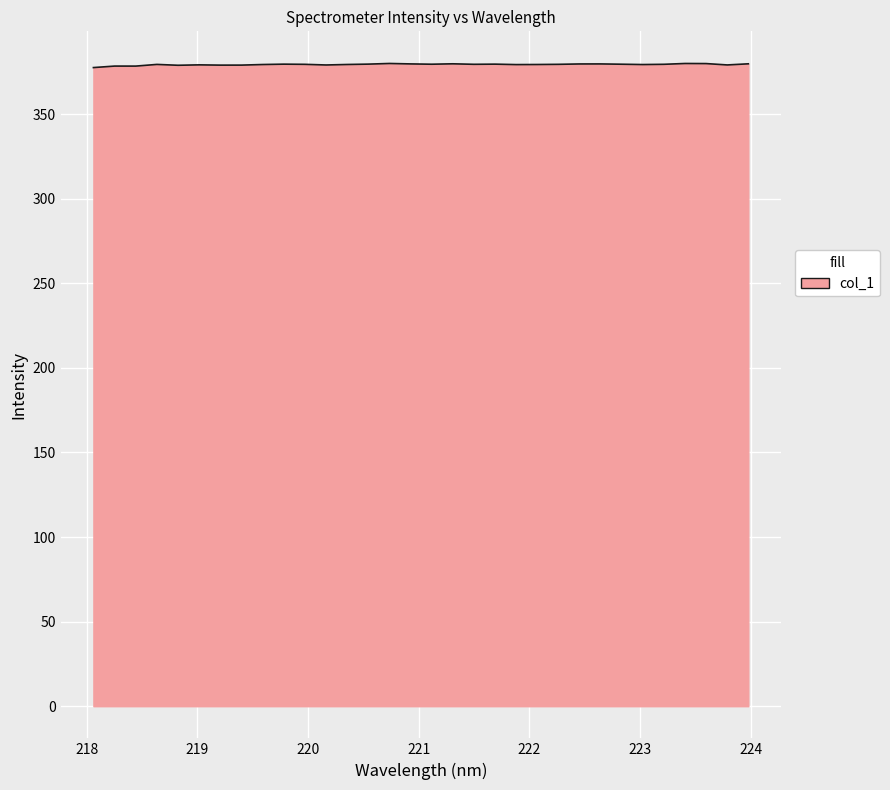

What is the greatest value displayed?

380.0